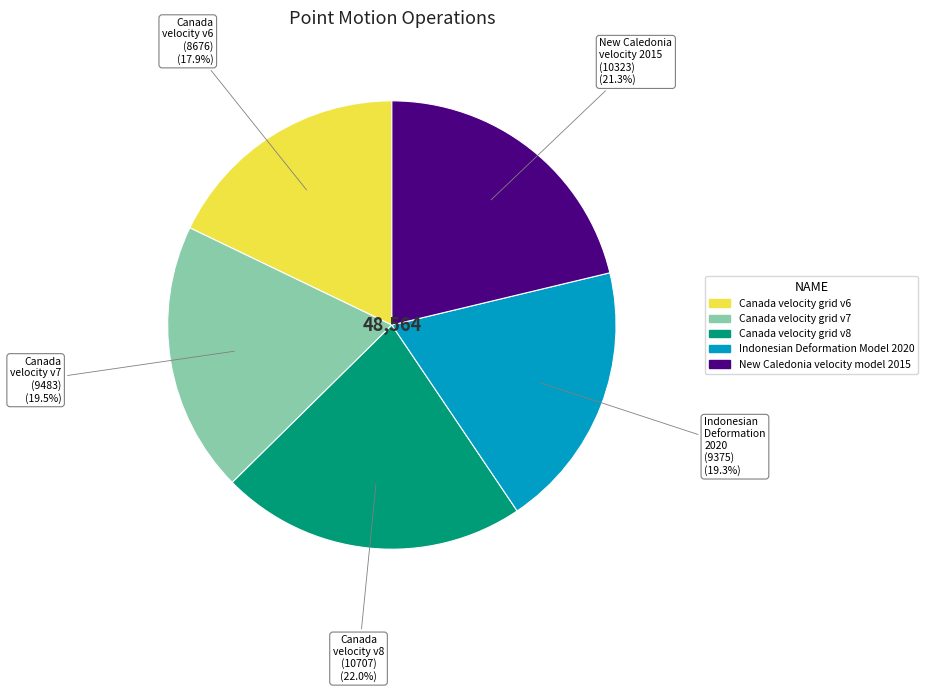

To the nearest percent, what is the difference between the New Caledonia velocity model 2015 and Indonesian Deformation Model 2020 slice percentages?

2%